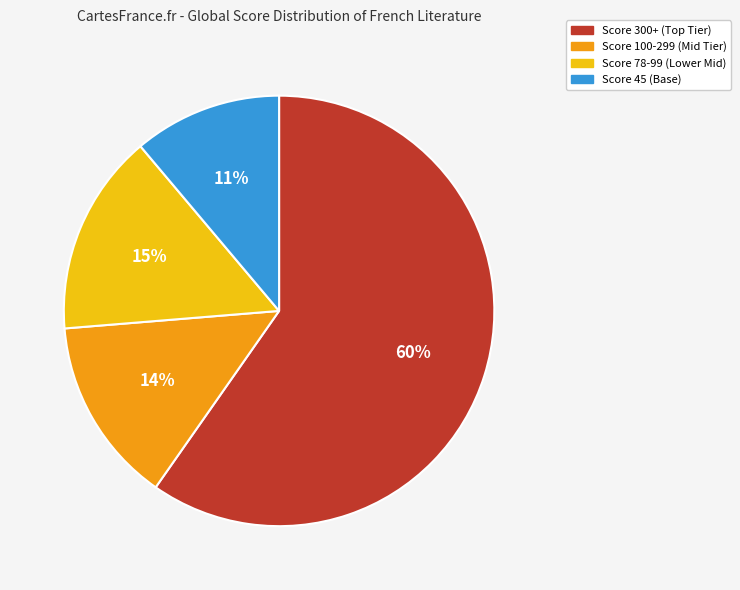

Between Score 78-99 (Lower Mid) and Score 45 (Base), which is larger?

Score 78-99 (Lower Mid)